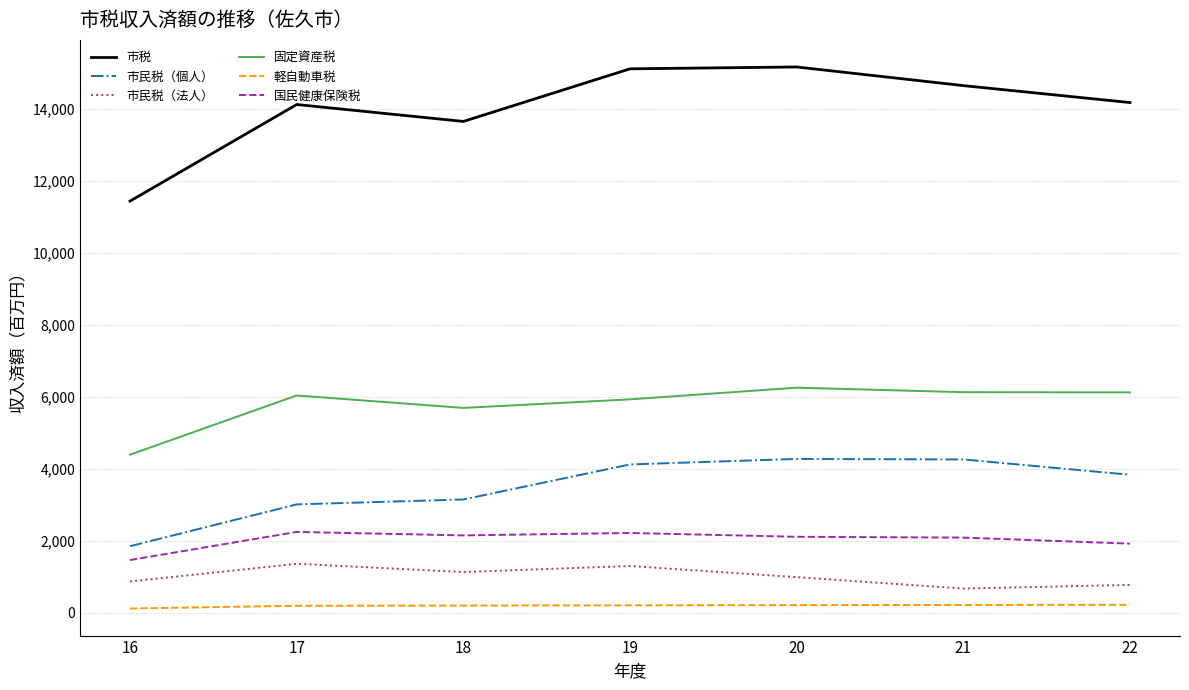

What is the value of the 市民税（法人） point at the 4th from the left?

1304497